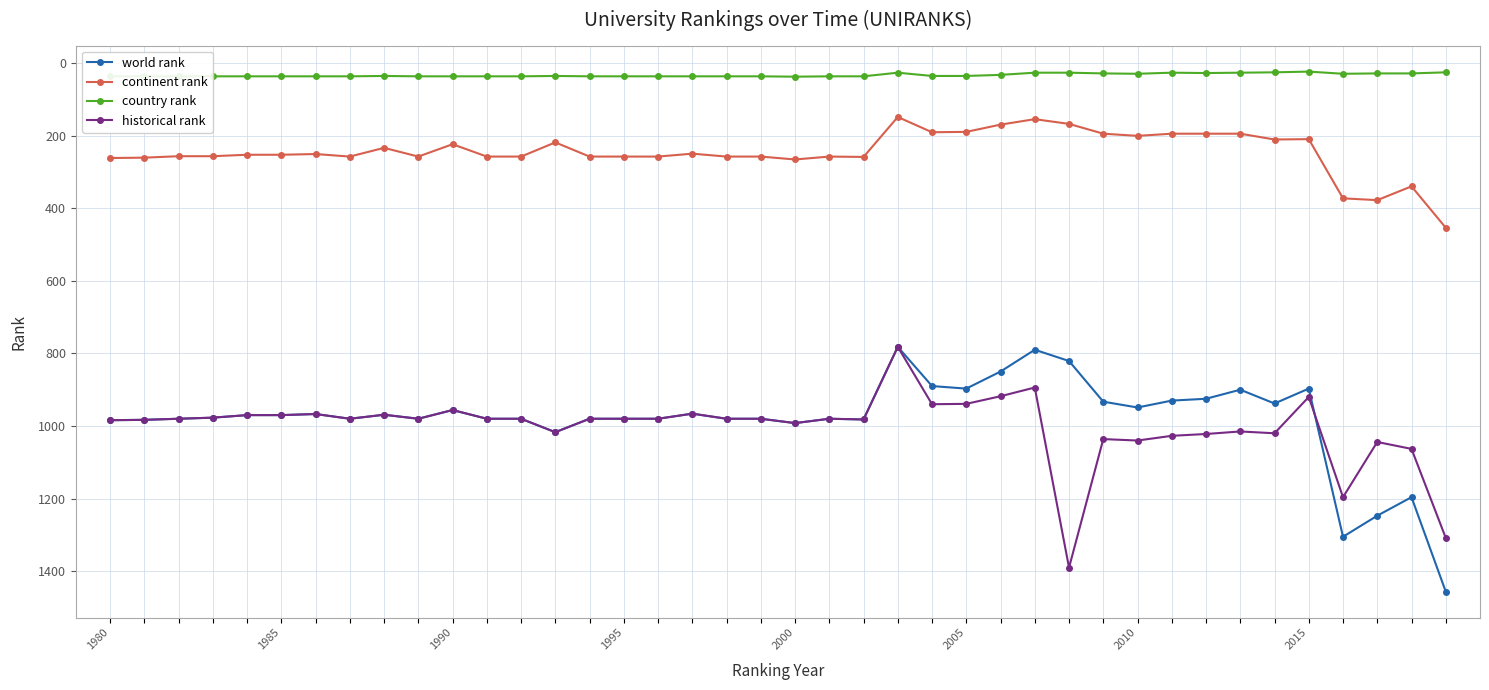

What is the smallest value displayed?

24